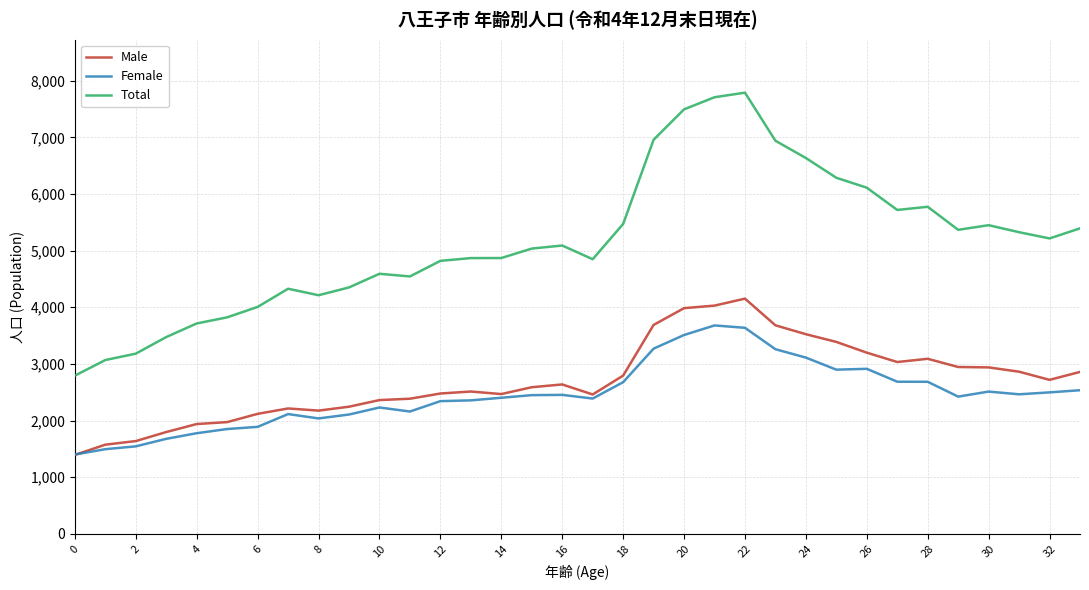

Which series has the largest range (max minus min)?

Total